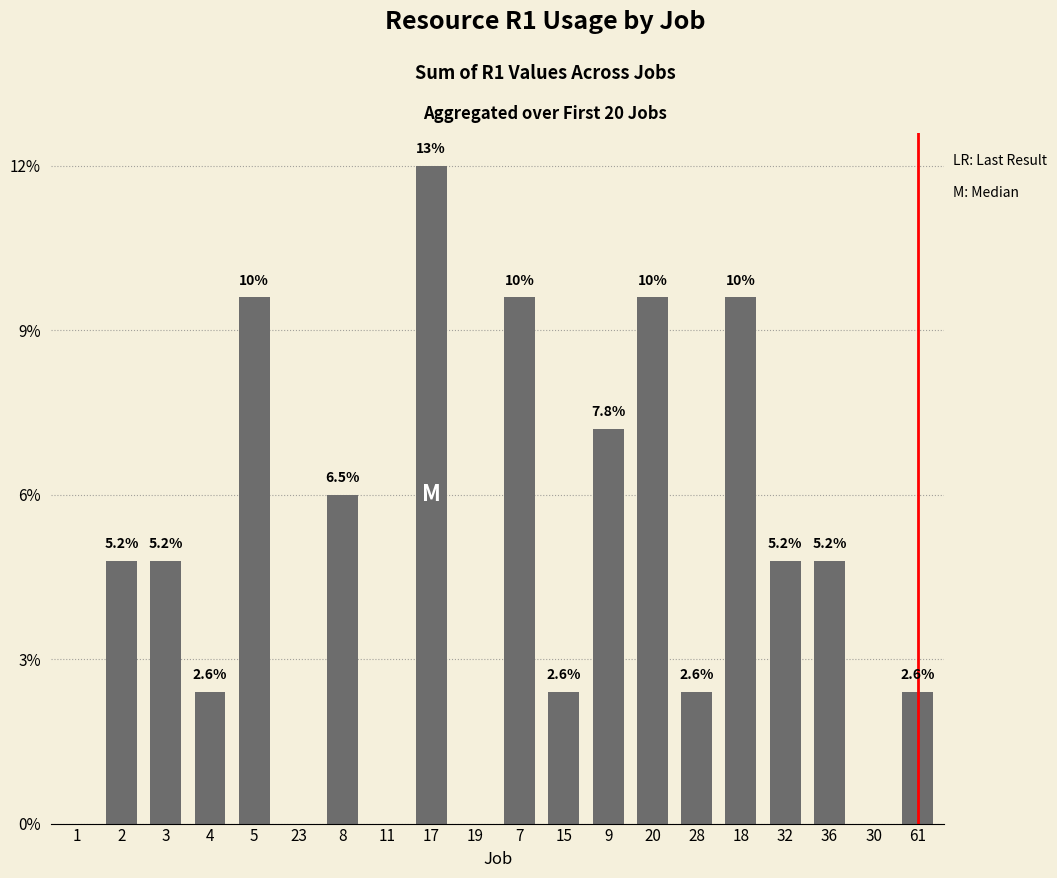

Are the bars horizontal?

No